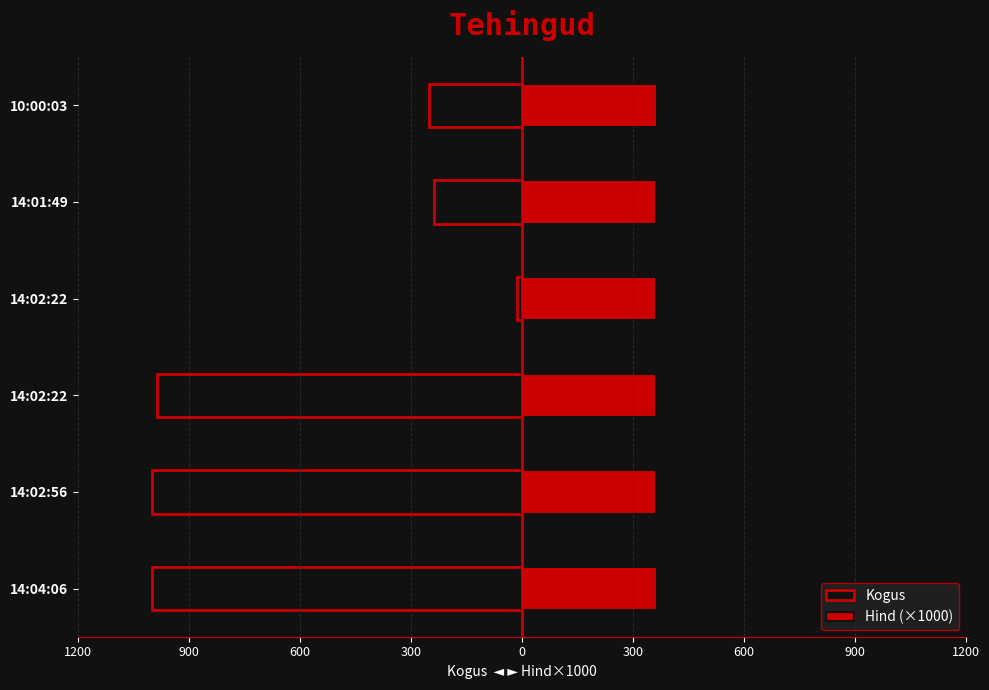

How many Hind (×1000) values are between 361 and 365?

5